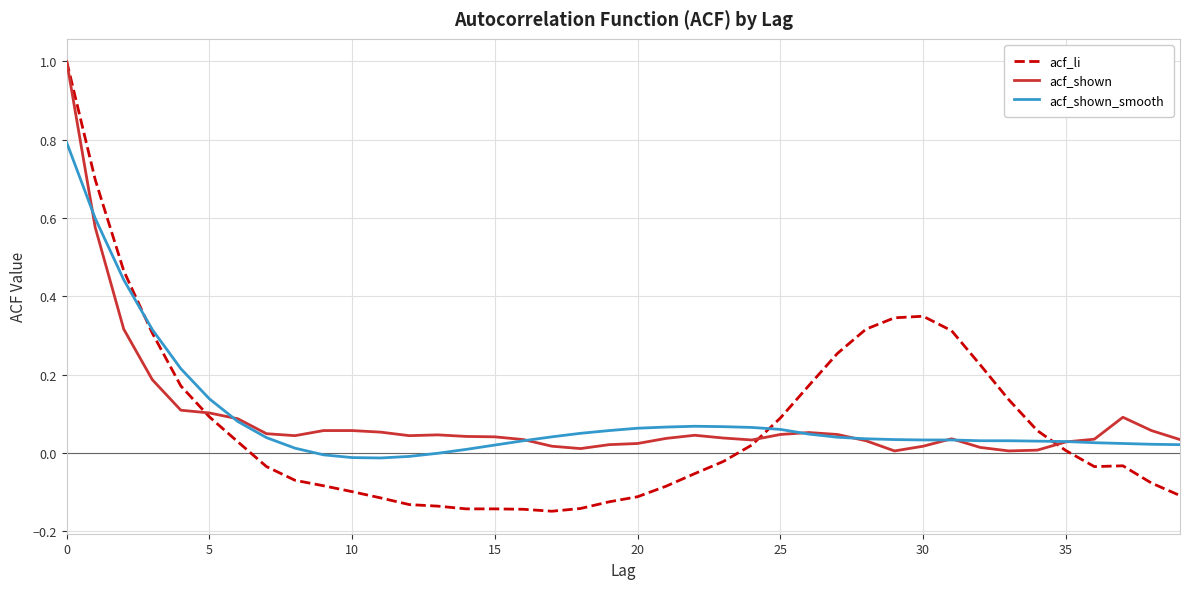

After their last crossing, which series has the higher values: acf_shown_smooth or acf_shown?

acf_shown